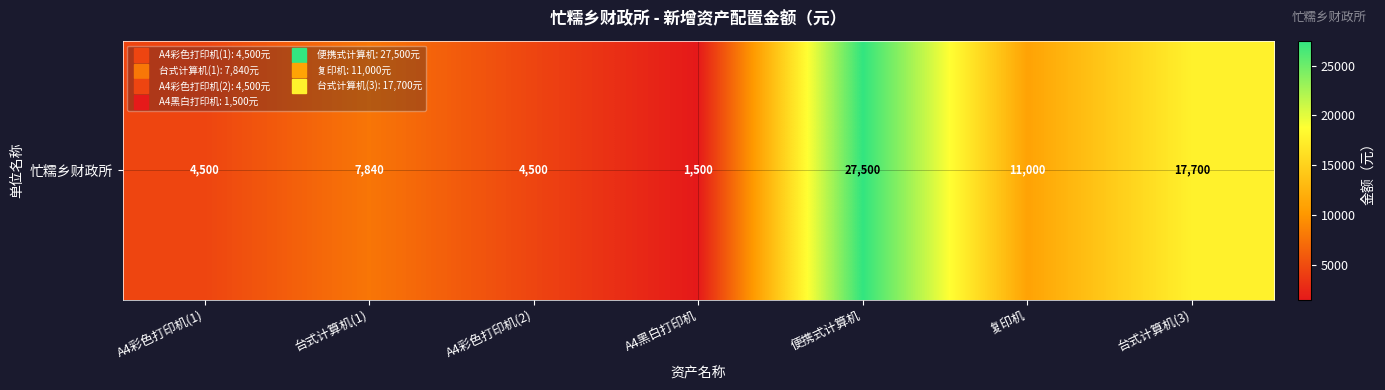

Reading left to right, transcribe all the data shown in this chart.

A4彩色打印机(1)=4500	台式计算机(1)=7840	A4彩色打印机(2)=4500	A4黑白打印机=1500	便携式计算机=27500	复印机=11000	台式计算机(3)=17700